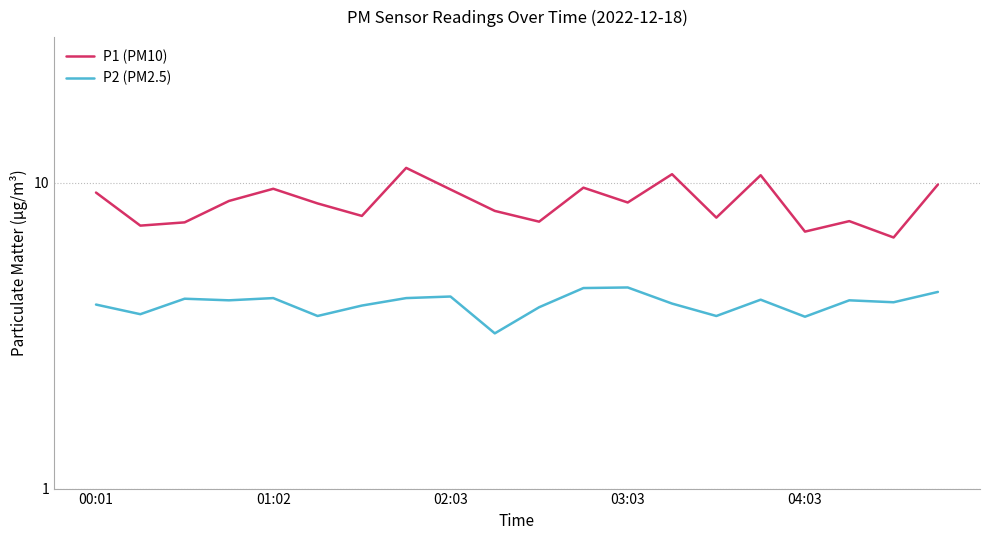

How many lines are shown in the chart?

2